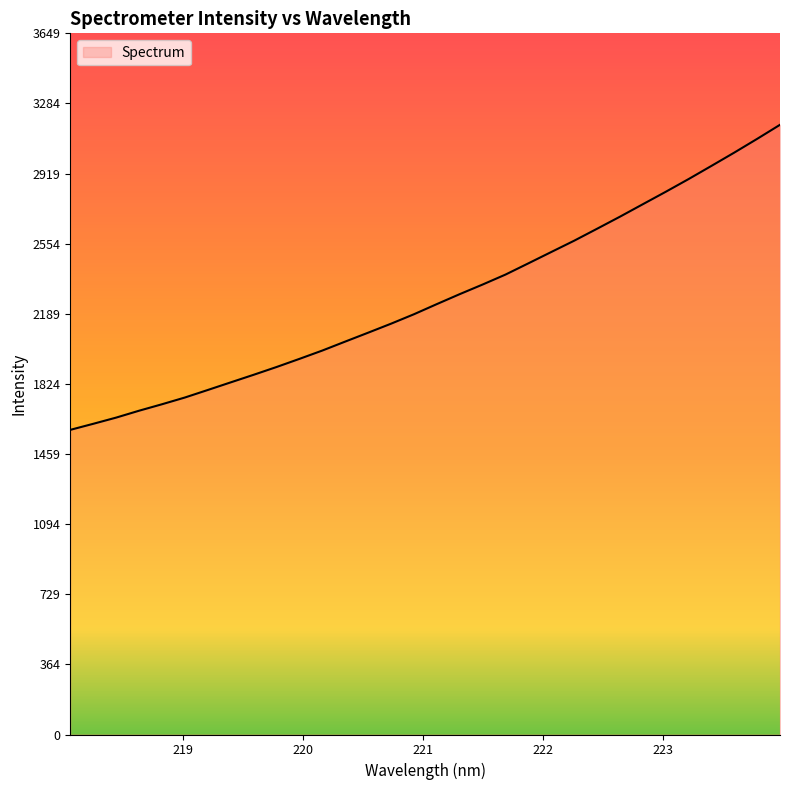

What is the smallest value displayed?

1585.7